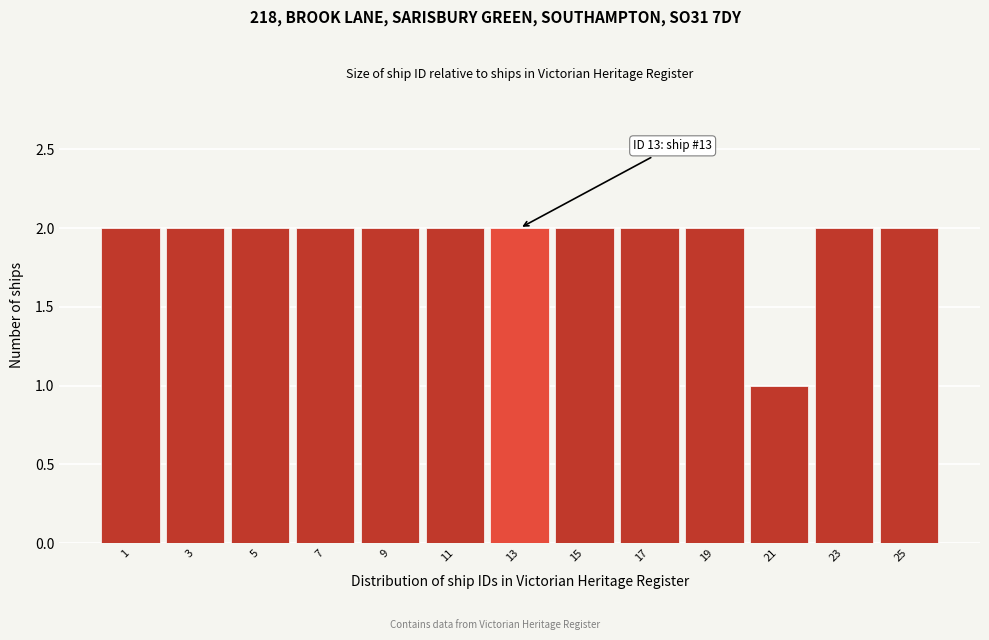

Reading left to right, transcribe all the data shown in this chart.

1=2	3=2	5=2	7=2	9=2	11=2	13=2	15=2	17=2	19=2	21=1	23=2	25=2